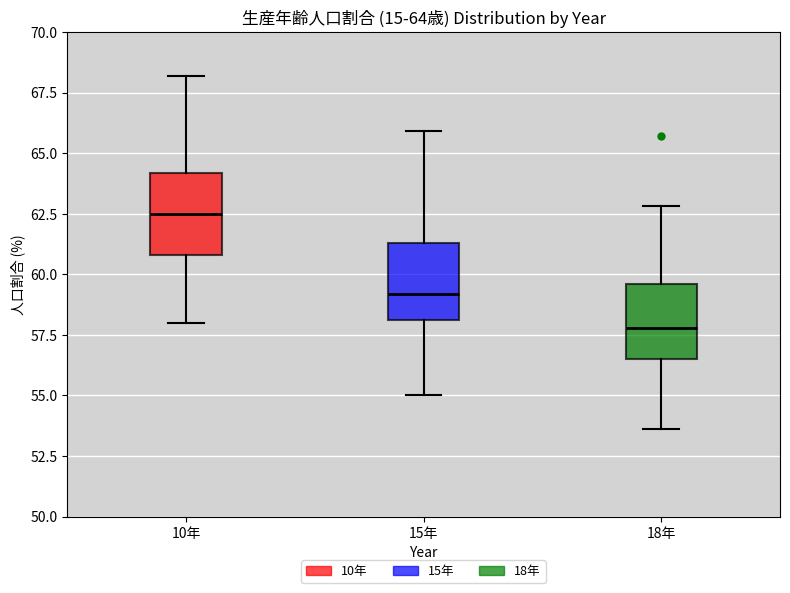

Which box has the lowest median line?

18年